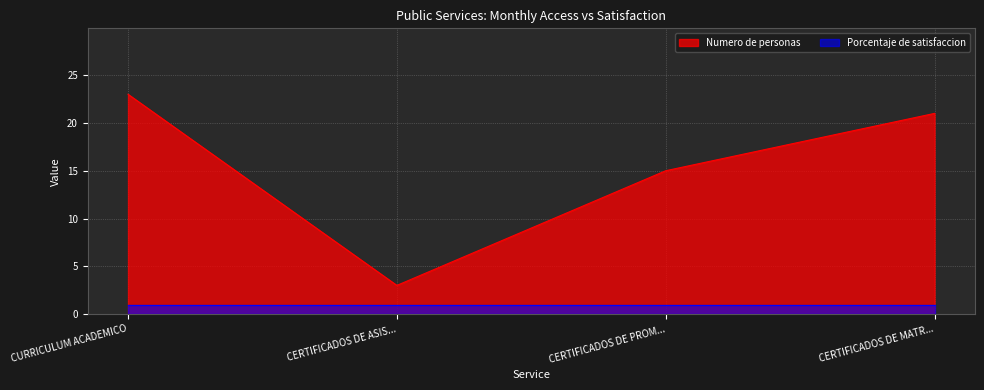

Does the chart display data point markers on the line(s)?

No